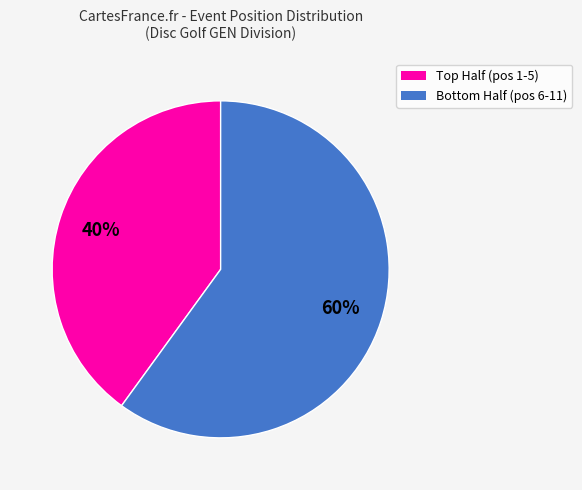

To the nearest percent, what is the average slice percentage?

50%